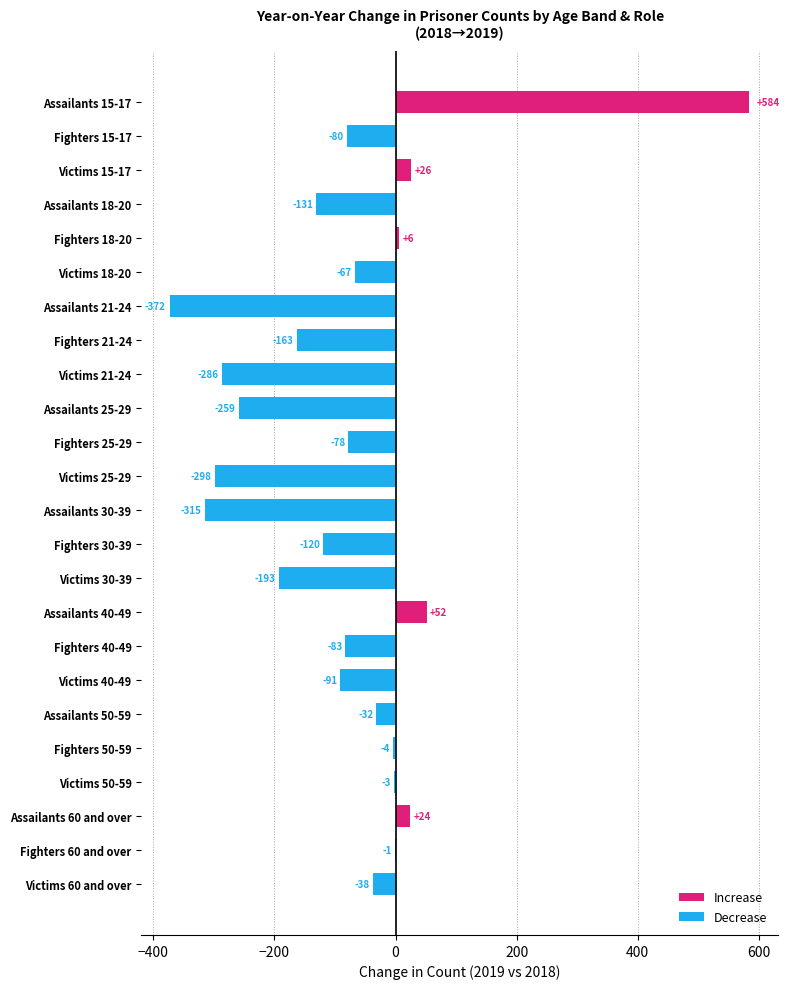

Which has a higher value, Victims 25-29 or Assailants 15-17?

Assailants 15-17